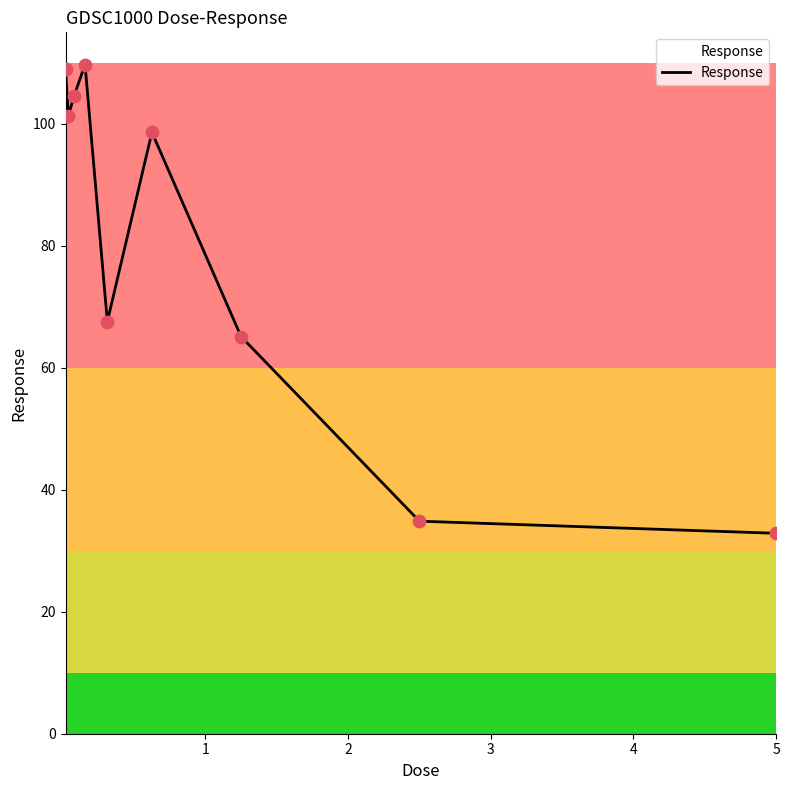

What is the minimum value shown in the chart?

32.9